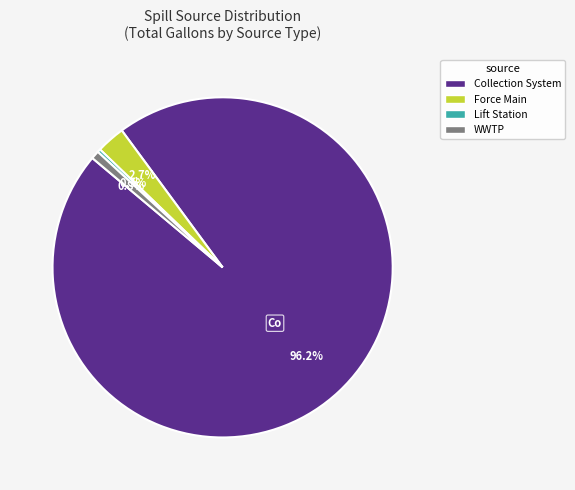

How many segments does this pie chart have?

4